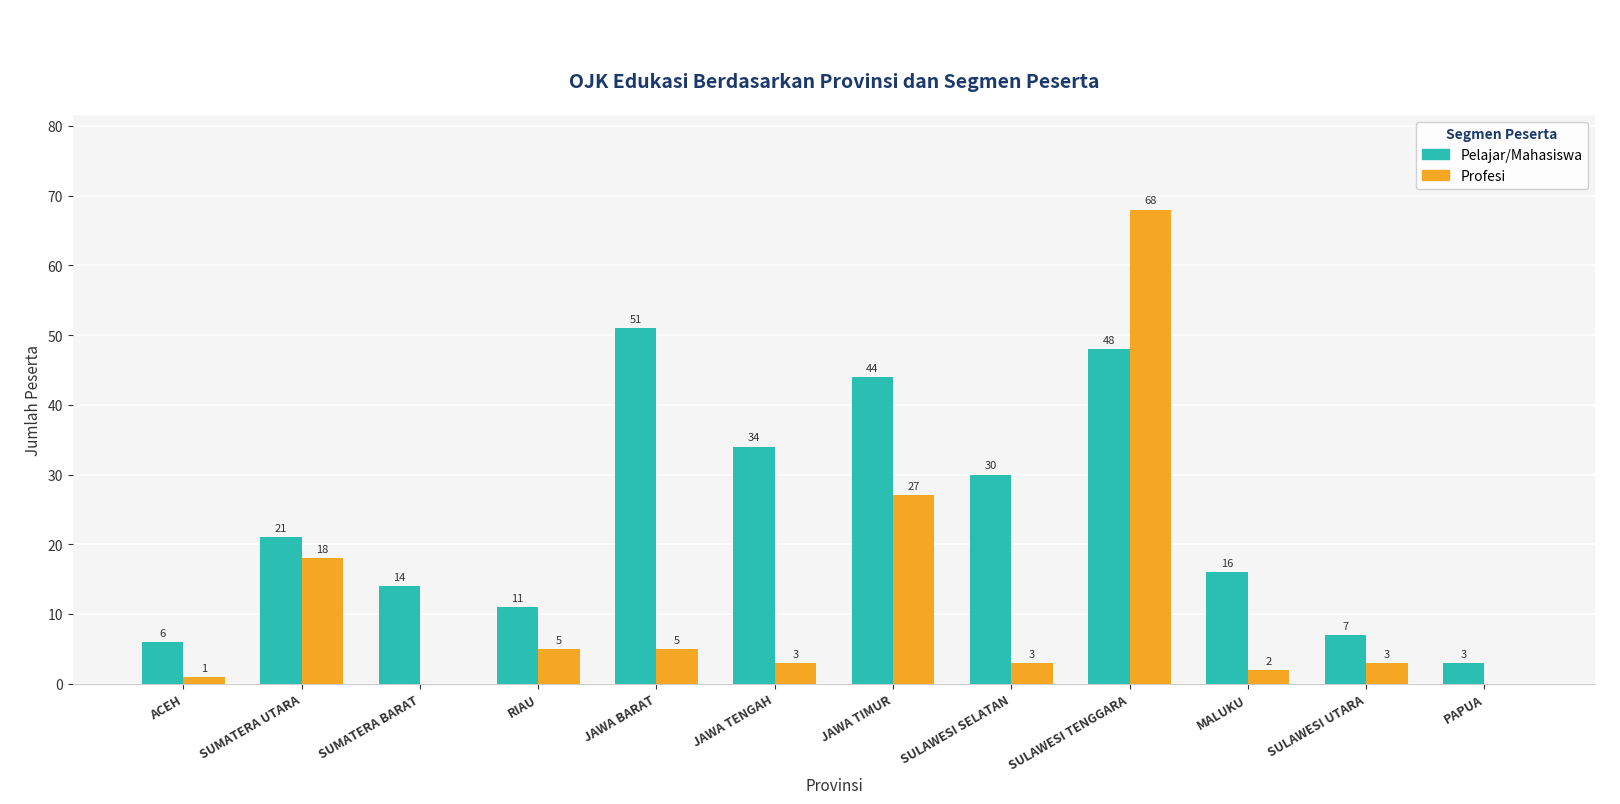

What is the sum of the Profesi values at JAWA TENGAH and SULAWESI UTARA?

6